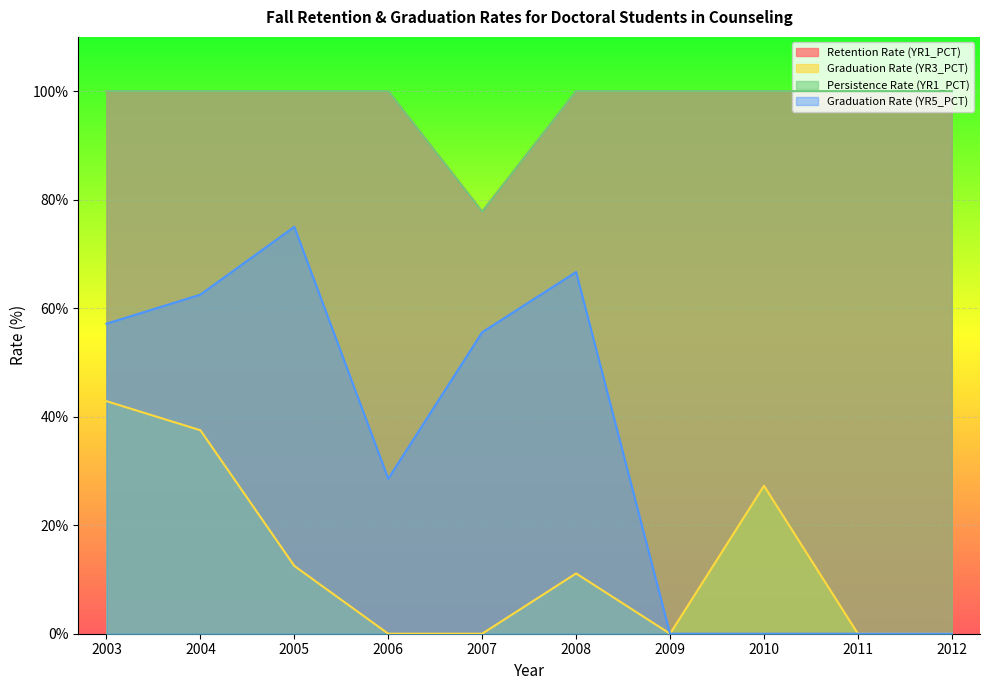

True or false: Graduation Rate (YR5_PCT) and Graduation Rate (YR3_PCT) intersect in this chart.

False